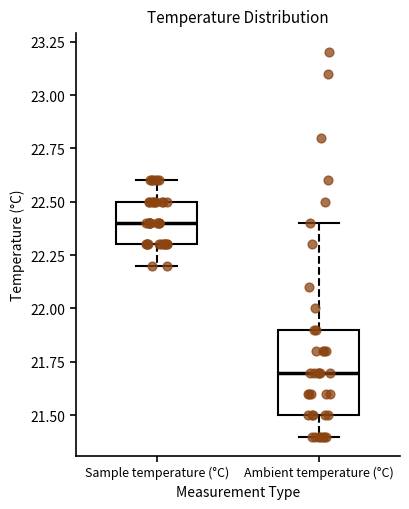

Reading left to right, read every box against the y-axis: the position of its median line, the range the box covers, and the ends of its whiskers. The values are not printed on the chart, so give them approximately, as read against the axis.

Sample temperature (°C): median 22.4, box 22.3 to 22.5, whiskers 22.2 to 22.6
Ambient temperature (°C): median 21.7, box 21.5 to 21.9, whiskers 21.4 to 22.4